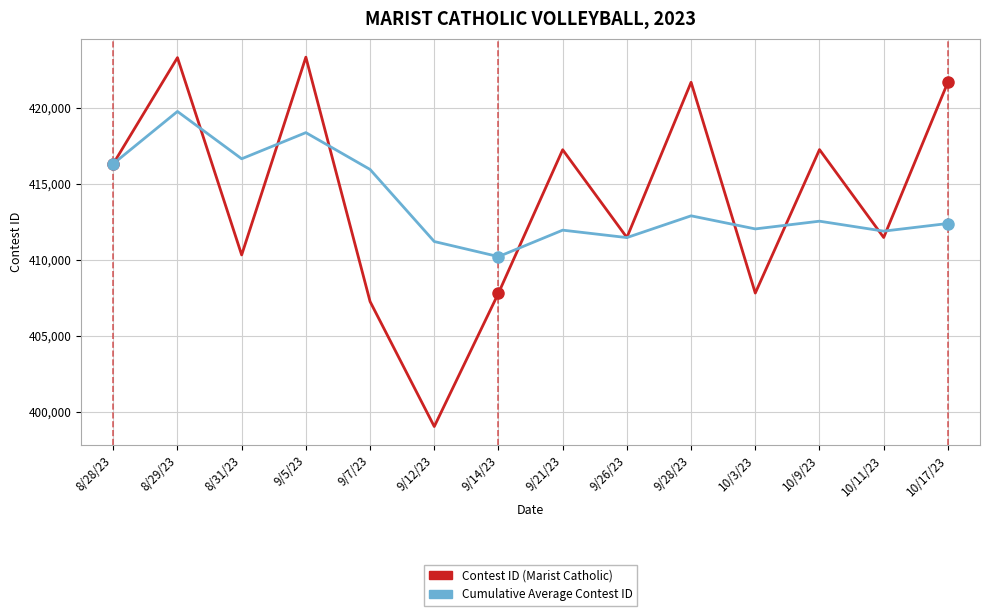

Read the Cumulative Average Contest ID value at 9/7/23.

415950